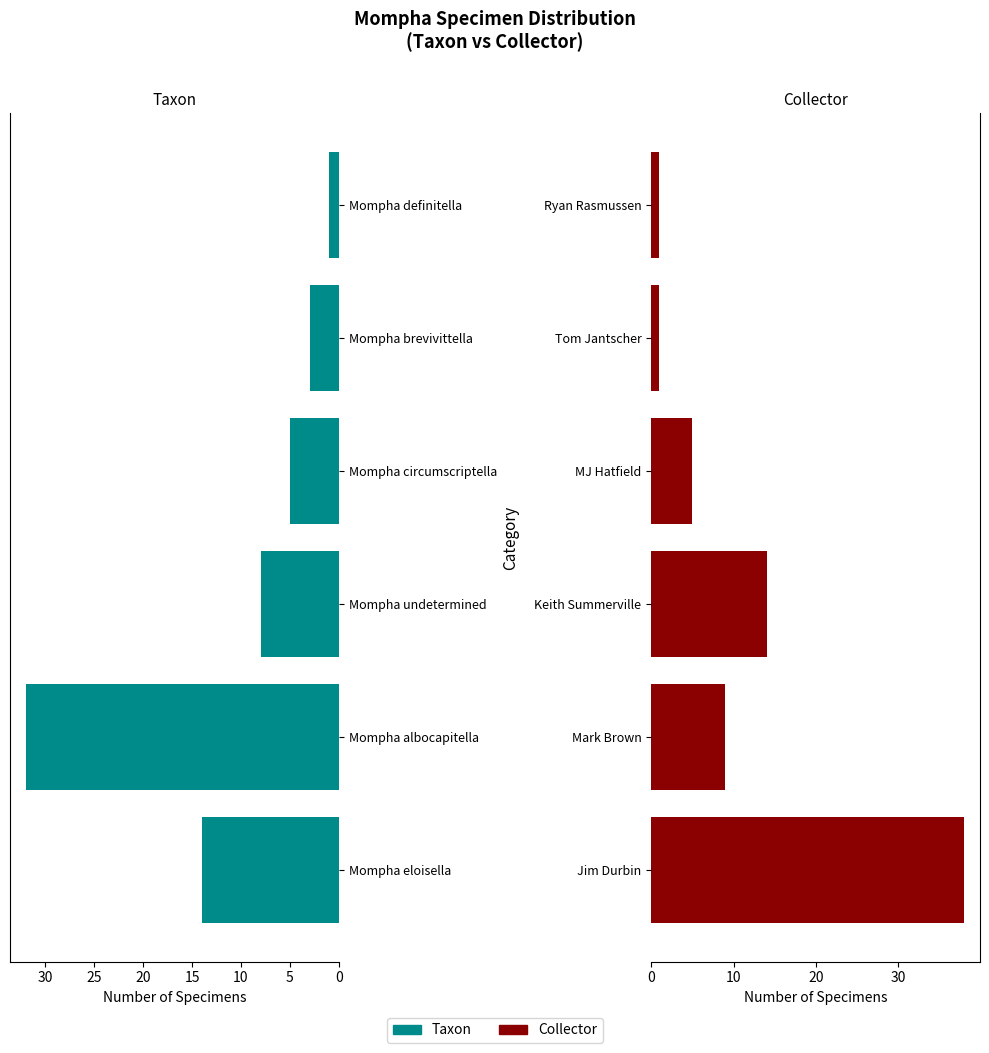

List the series in order of their overall mean, lowest first.

Taxon Count, Collector Count